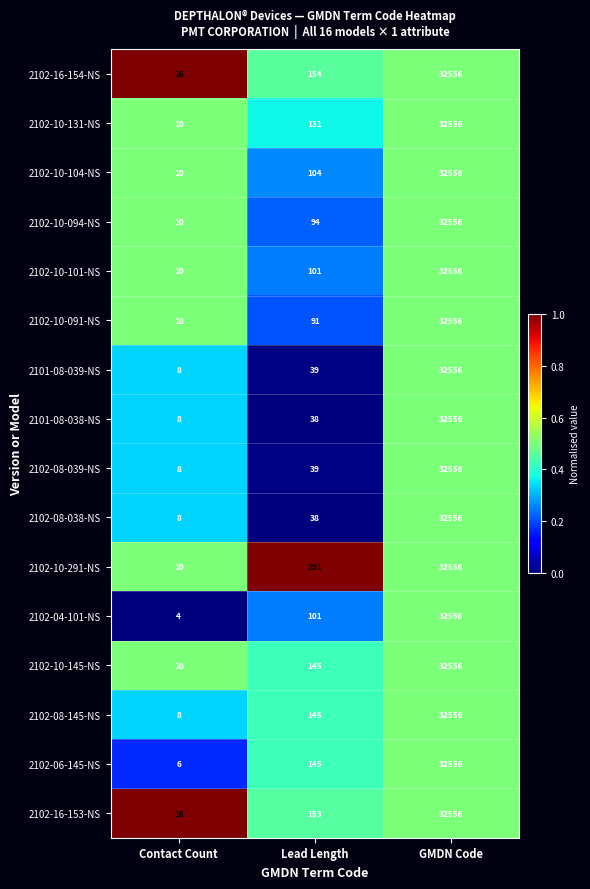

Which series has the largest total across all categories?

2102-10-291-NS